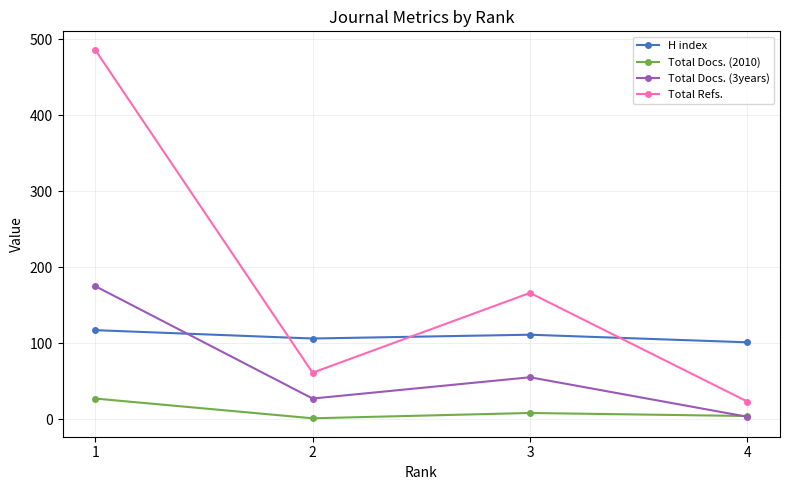

What is the value of the Total Docs. (3years) point at the 1st from the left?

175